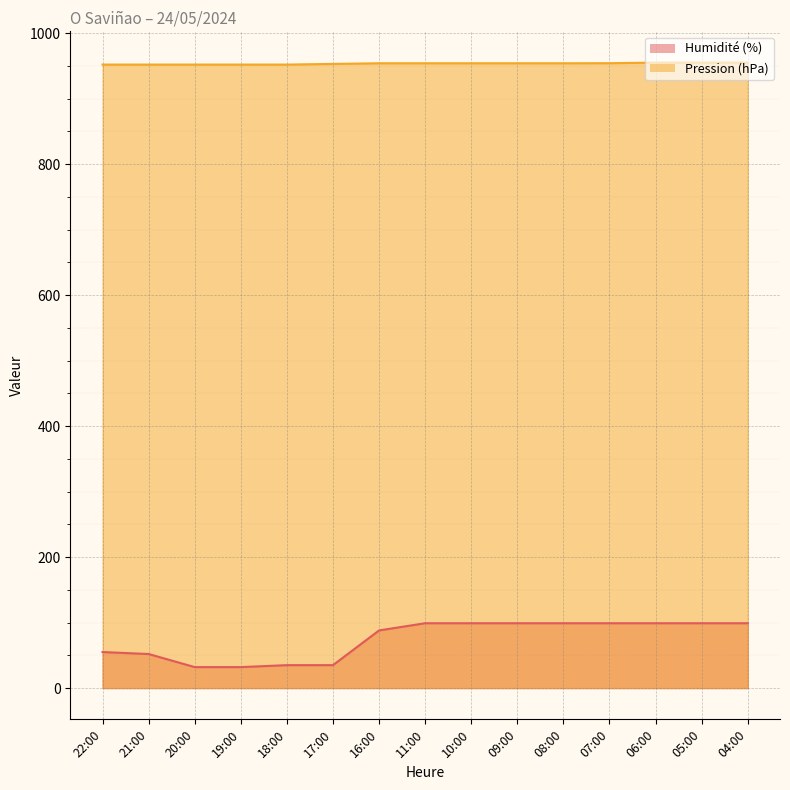

What is the difference between the highest and lowest values at 22:00?

897.0